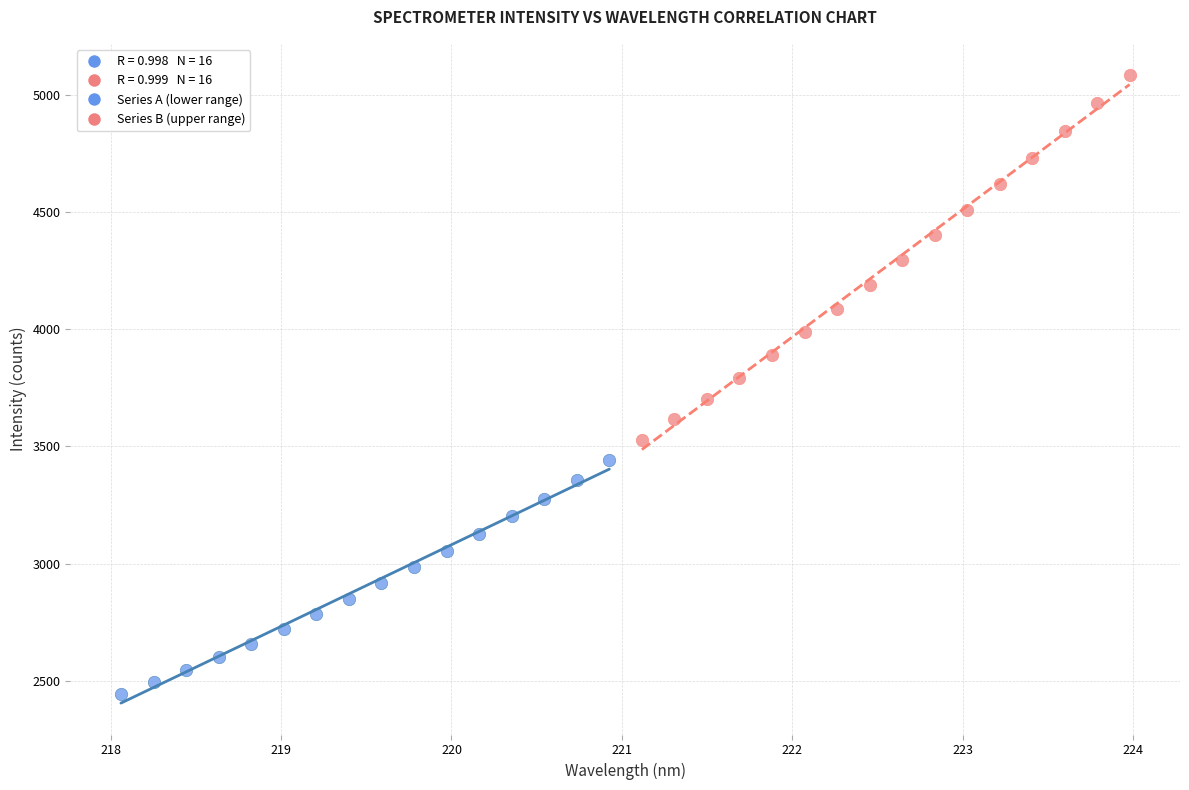

Which series contains the highest Y value?

Series B (upper range)